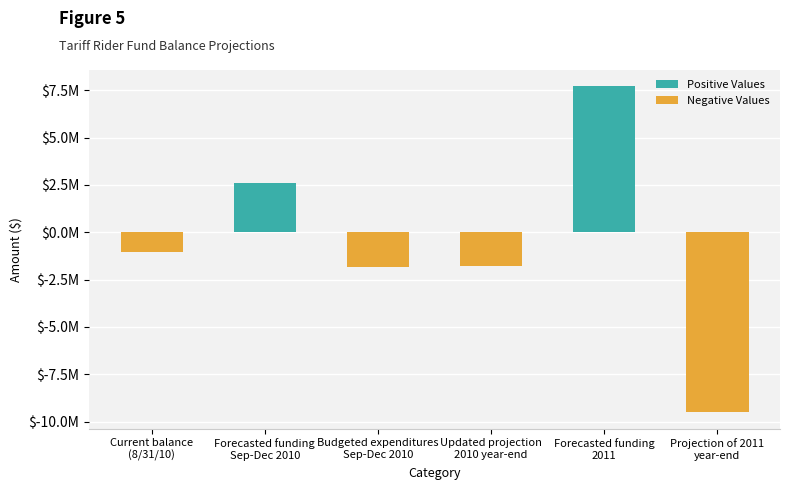

What is the label of the 2nd bar from the right?

Forecasted funding
2011